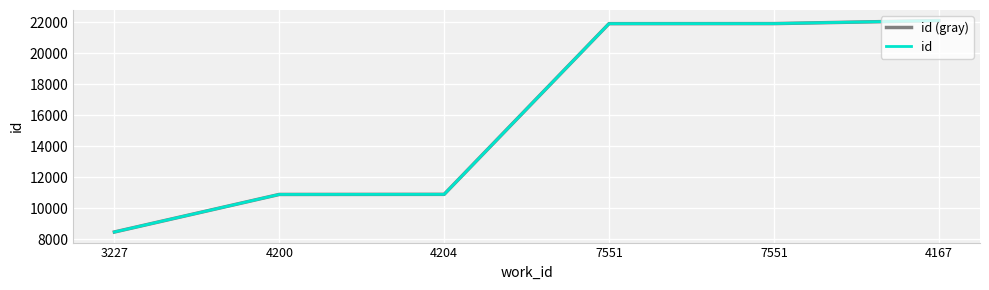

True or false: id (gray) and id cross at least once.

False